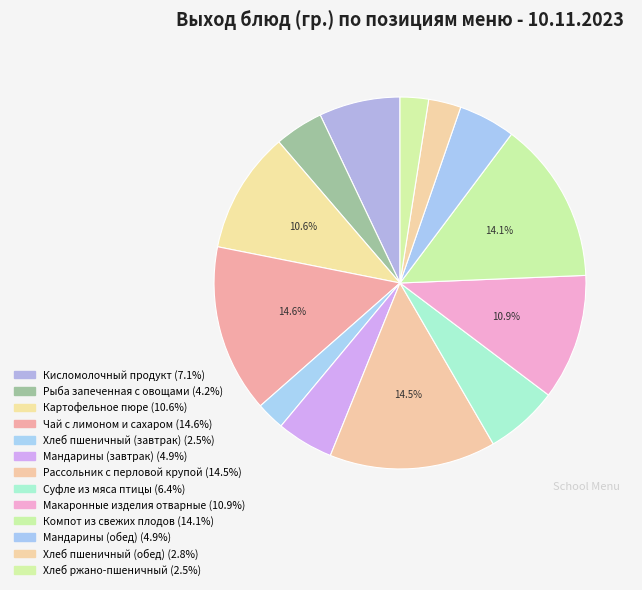

What is the largest slice in the pie chart?

Чай с лимоном и сахаром